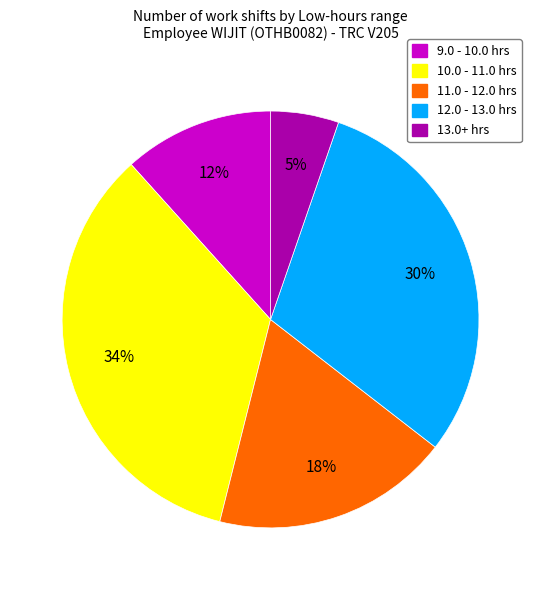

To the nearest percent, what is the average slice percentage?

20%